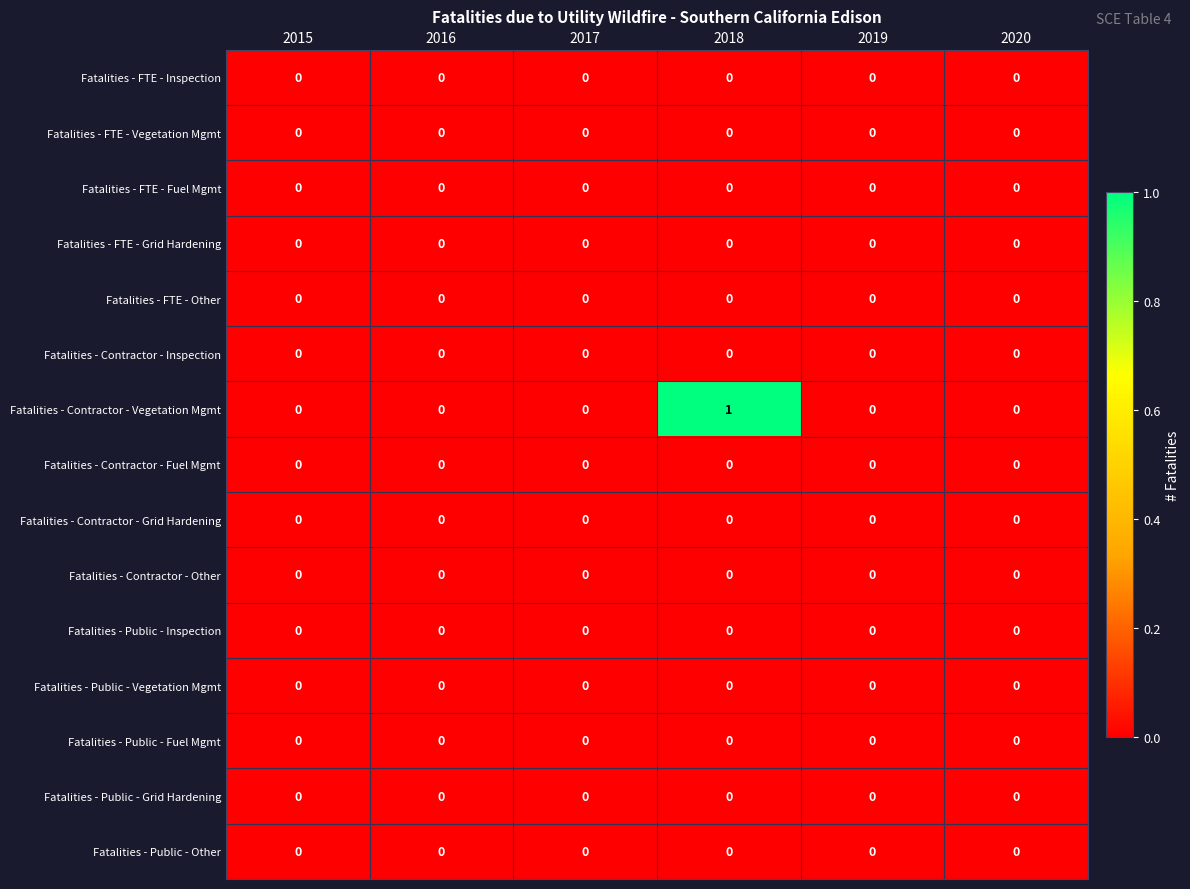

Which category has the highest value across all series?

2018